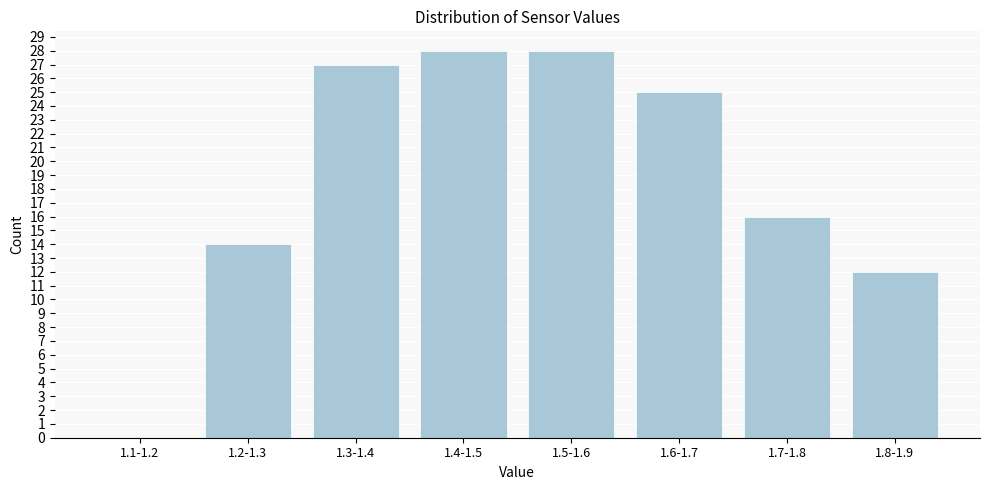

Reading left to right, list all the values displayed in this chart.

1.1-1.2=0	1.2-1.3=14	1.3-1.4=27	1.4-1.5=28	1.5-1.6=28	1.6-1.7=25	1.7-1.8=16	1.8-1.9=12